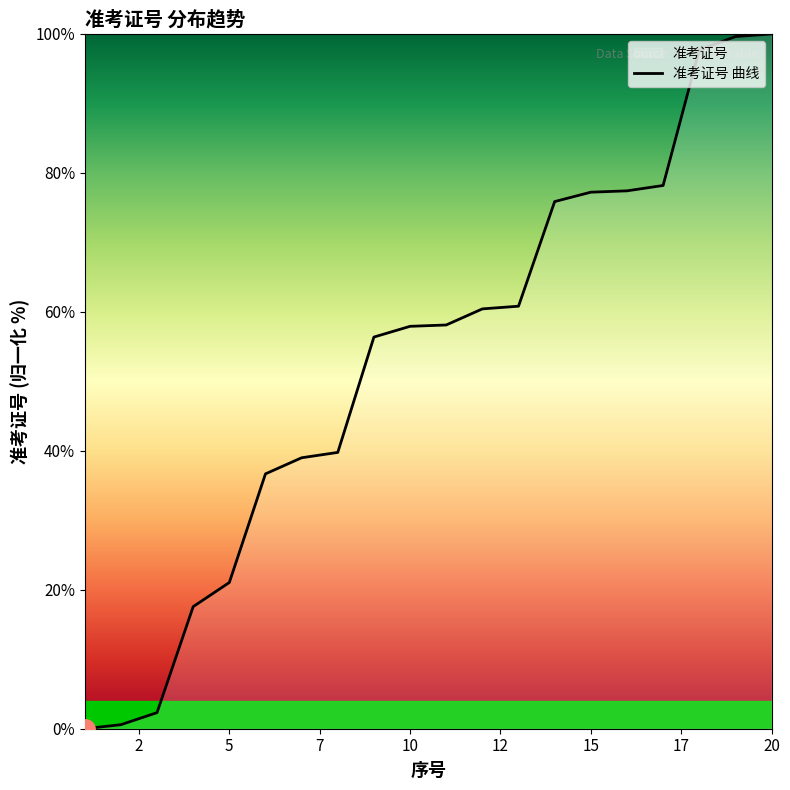

The chart shows a value of 77.2 at 15. True or false?

True